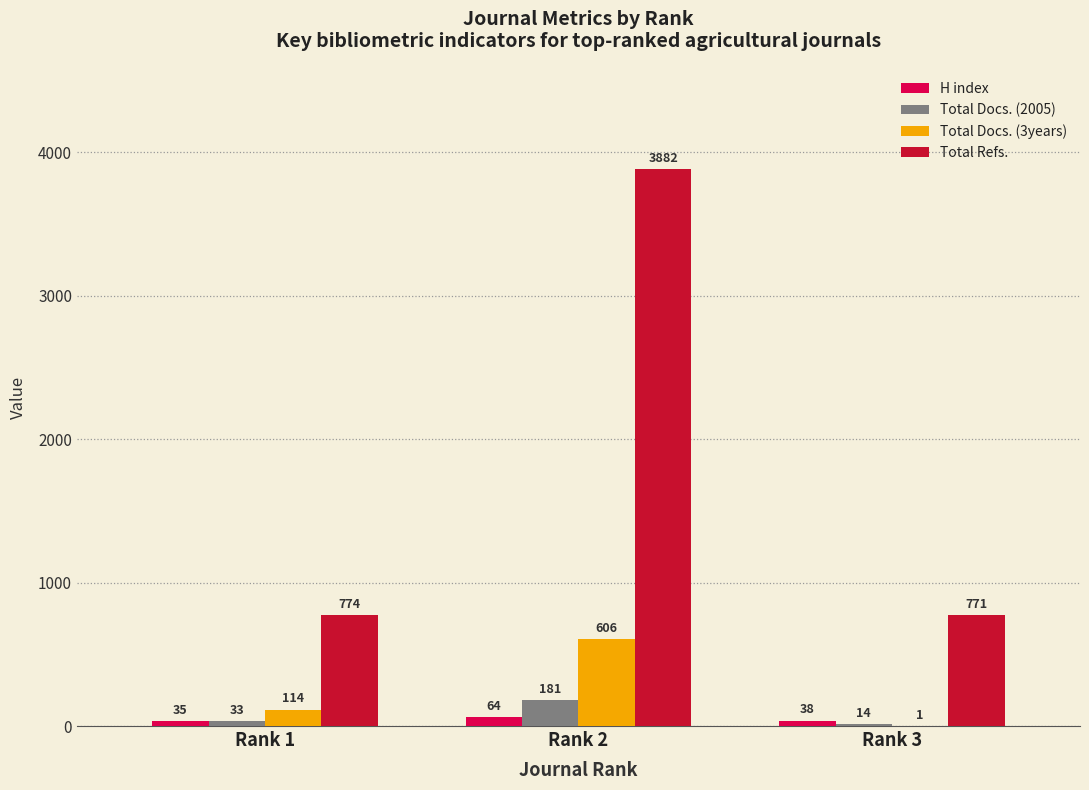

What is the spread (max minus min) of values at Rank 1?

741